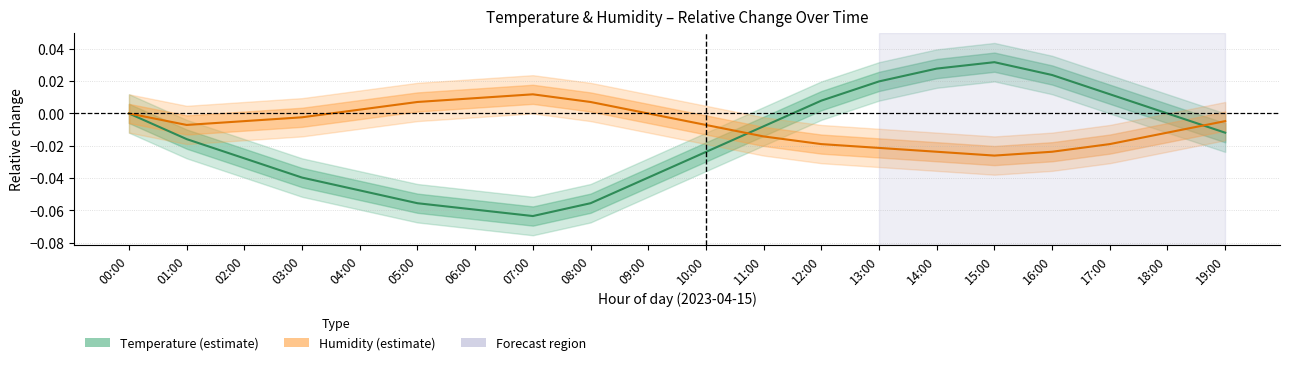

After their last crossing, which series has the higher values: Humidity (relative) or Temperature (relative)?

Humidity (relative)